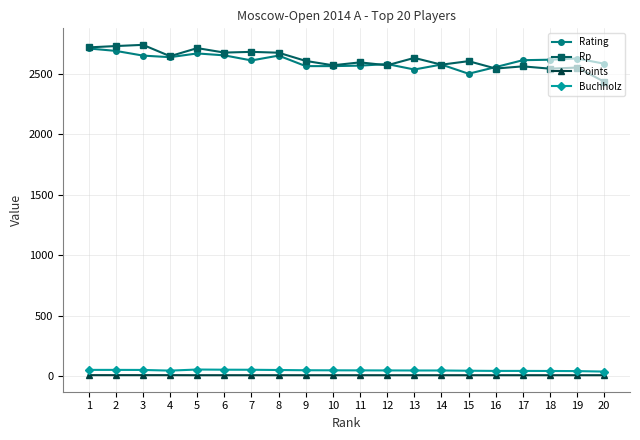

The value of Rating at 1 is 2710.0. True or false?

True